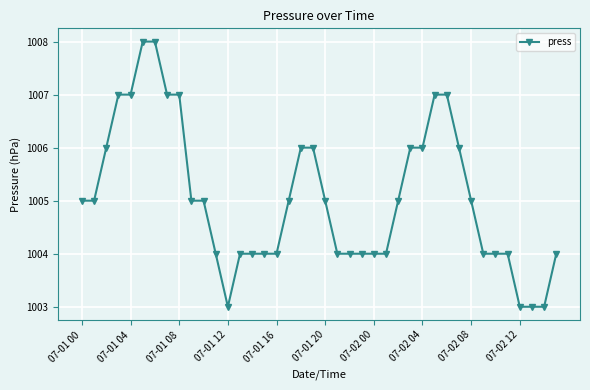

What is the value of the 40th point from the left?

1004